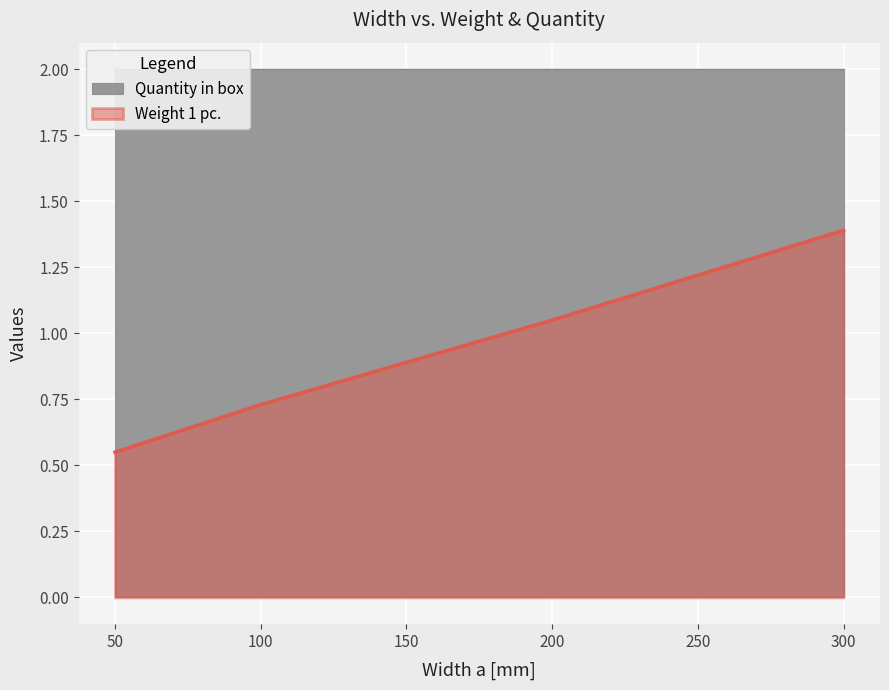

List the labels in order of Weight 1 pc. value, largest first.

300, 200, 150, 100, 50